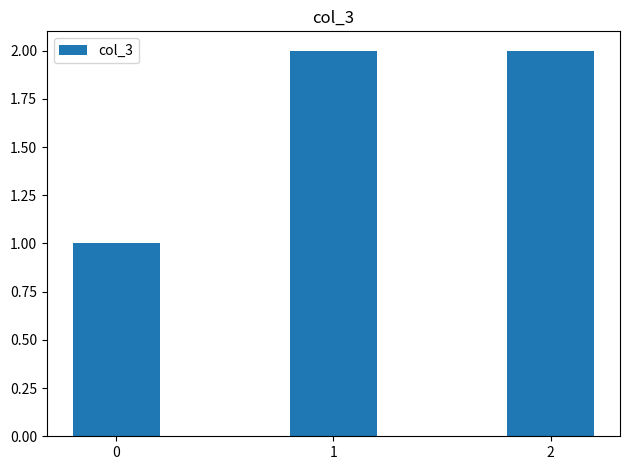

How many data points does each series have?

3